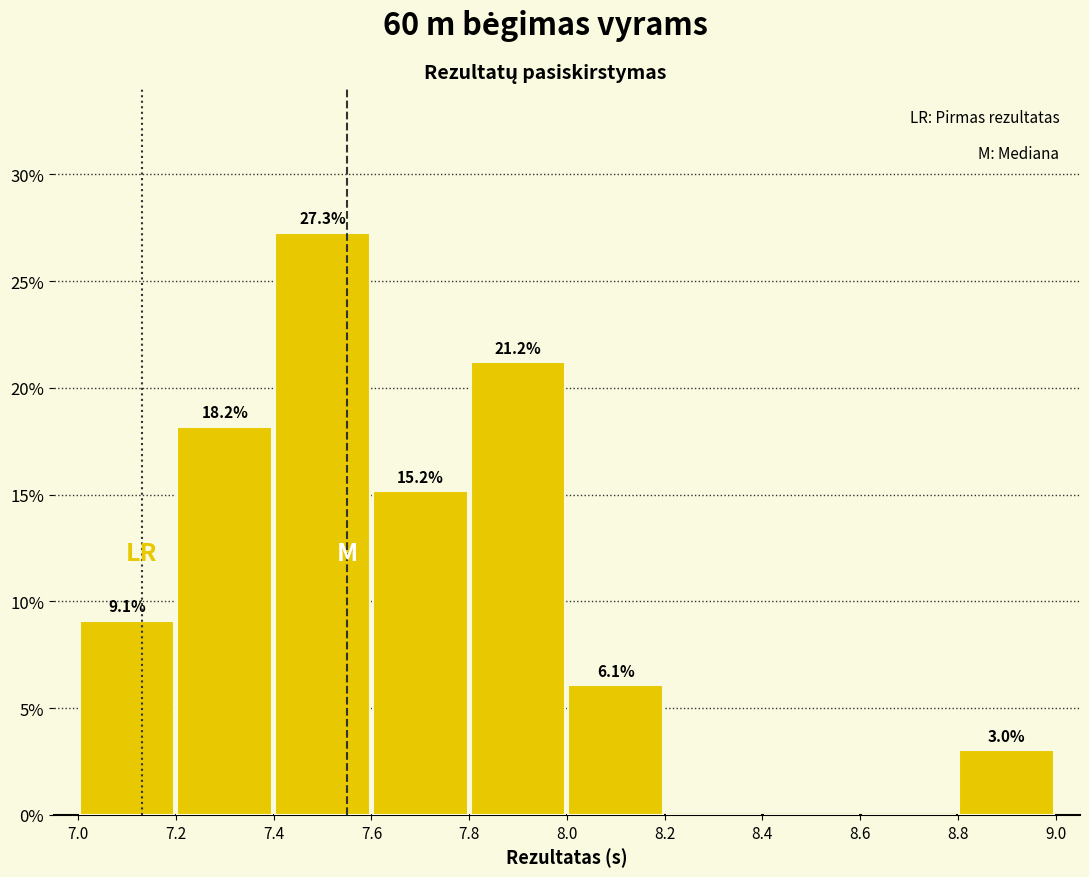

Which range on the x-axis has the tallest bar?

7.4 to 7.6